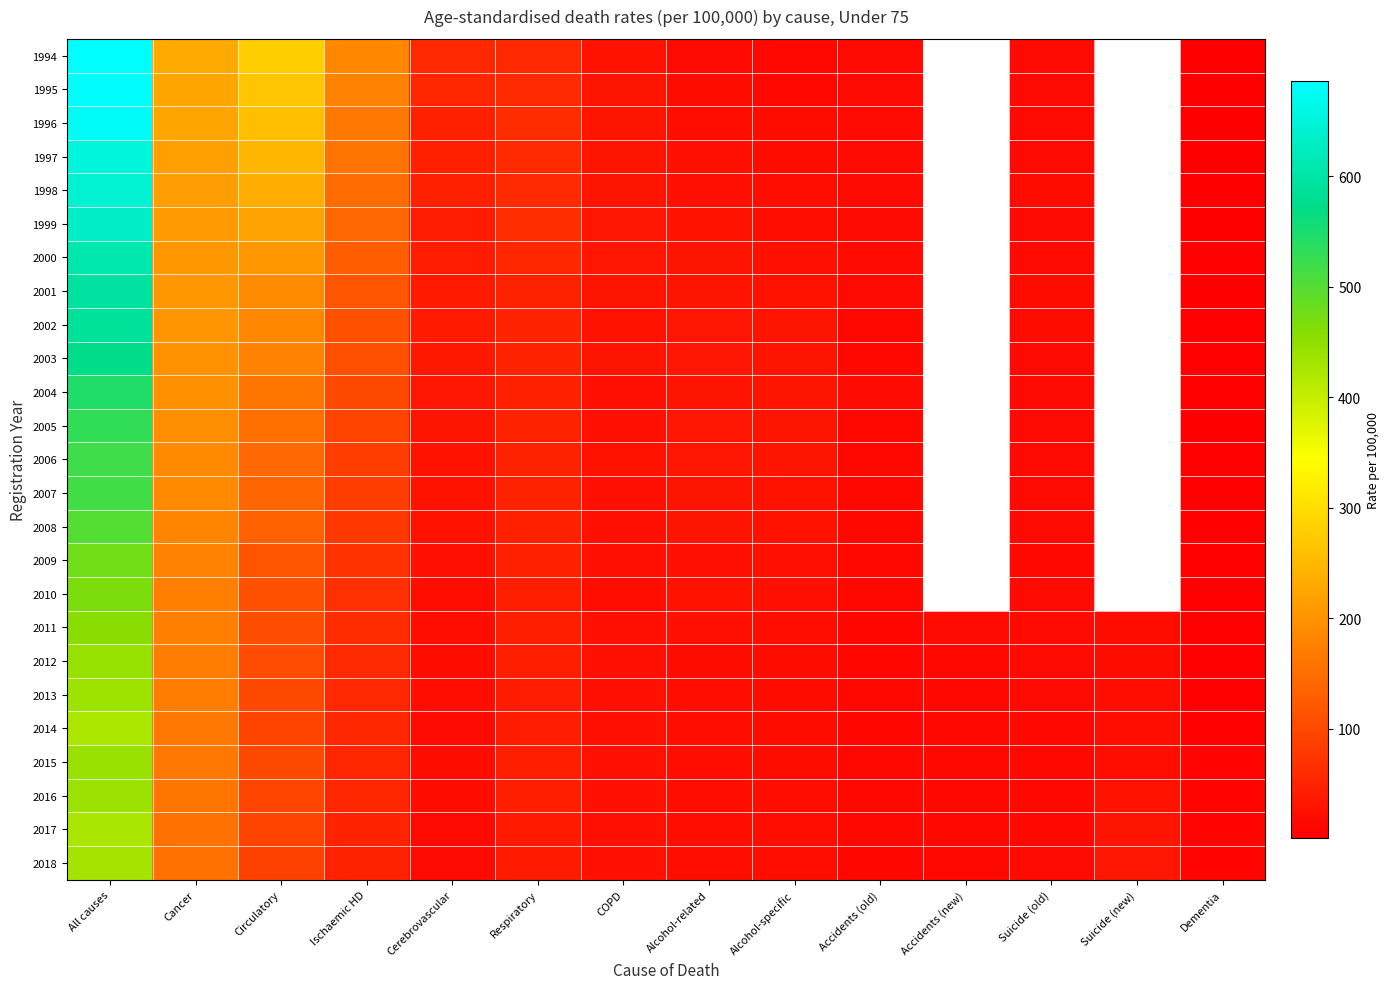

At which category is the sum across all series the highest?

All causes